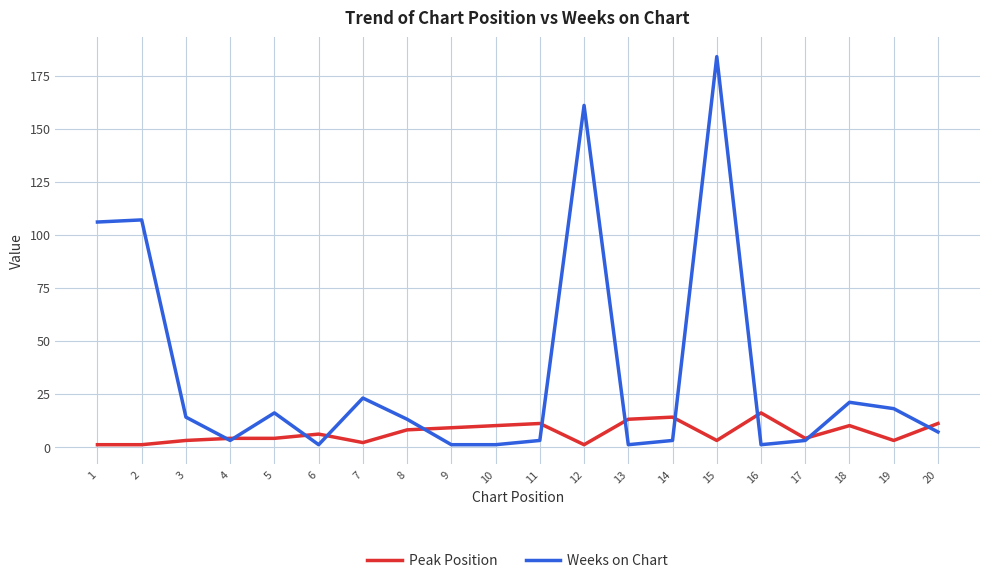

Which series has the widest spread of values?

Weeks on Chart